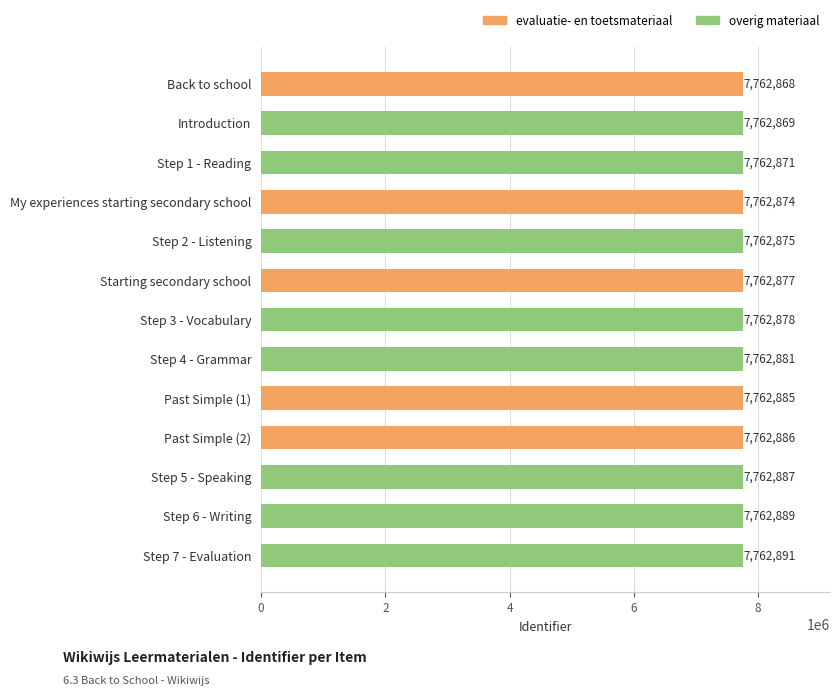

Where is the data nearest to the value 7762879?

Step 3 - Vocabulary